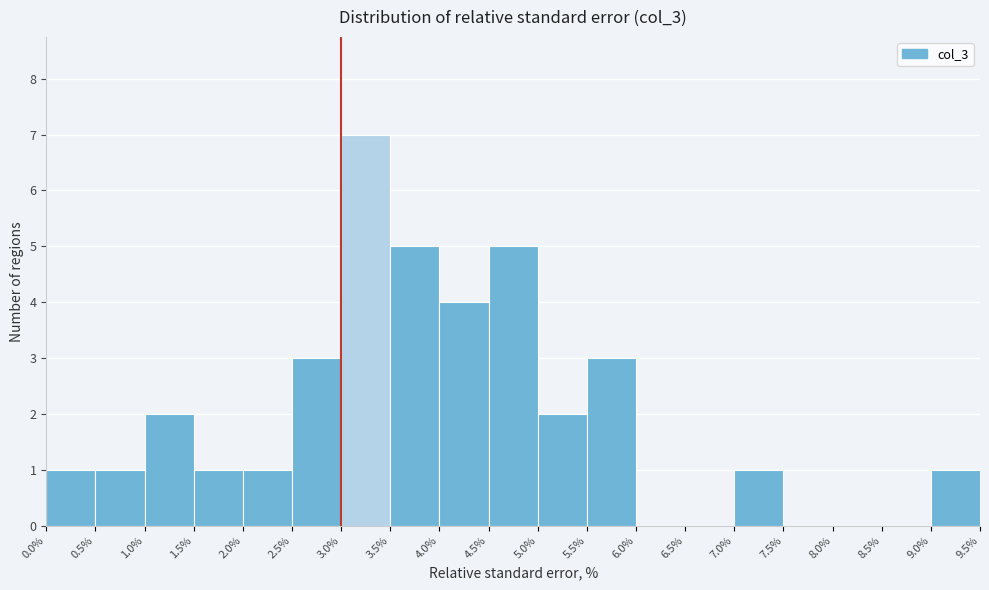

Reading left to right, transcribe this chart: for each bar, give the range it covers on the x-axis and its height. The values are not printed on the chart, so give them approximately, as read against the axis.

0.0% to 0.5%: 1
0.5% to 1.0%: 1
1.0% to 1.5%: 2
1.5% to 2.0%: 1
2.0% to 2.5%: 1
2.5% to 3.0%: 3
3.0% to 3.5%: 7
3.5% to 4.0%: 5
4.0% to 4.5%: 4
4.5% to 5.0%: 5
5.0% to 5.5%: 2
5.5% to 6.0%: 3
6.0% to 6.5%: 0
6.5% to 7.0%: 0
7.0% to 7.5%: 1
7.5% to 8.0%: 0
8.0% to 8.5%: 0
8.5% to 9.0%: 0
9.0% to 9.5%: 1